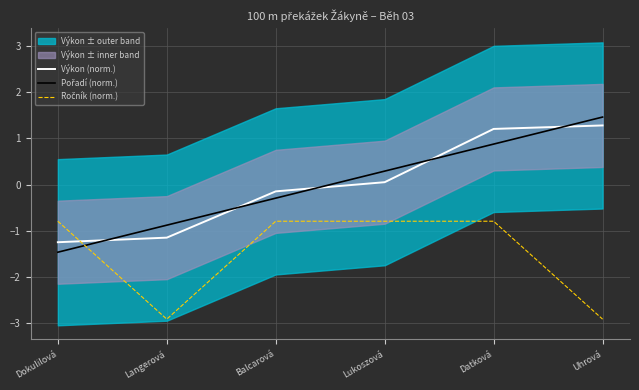

What is the label of the 6th point from the left?

Uhrová